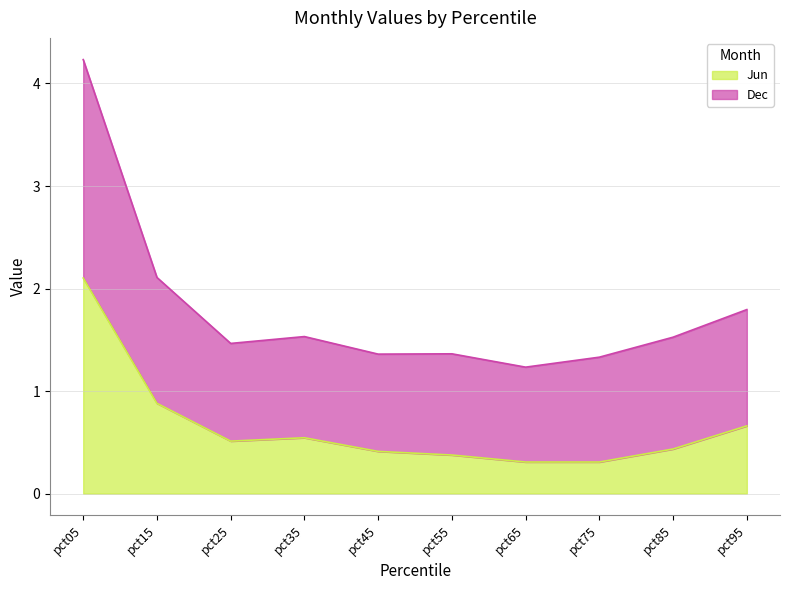

Which series has the widest spread of values?

Dec